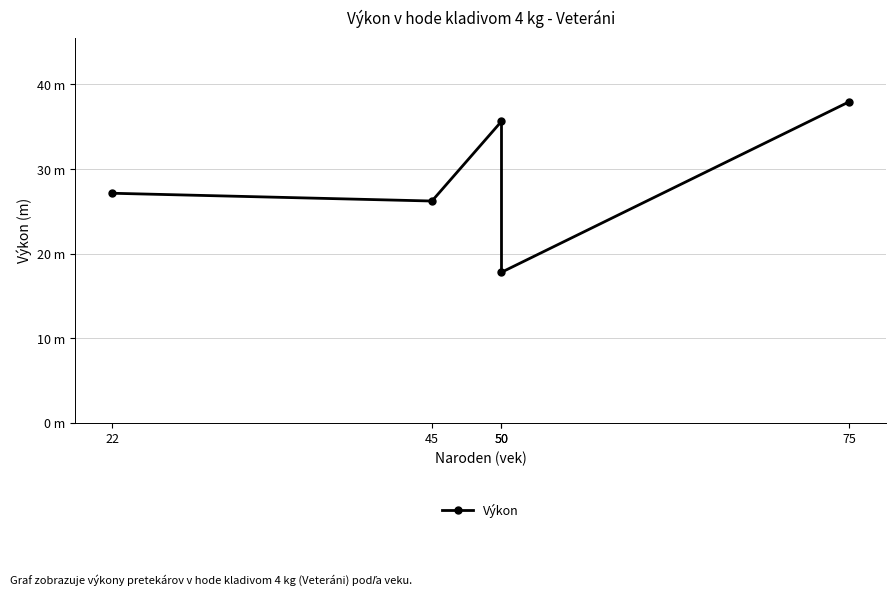

Which label corresponds to the largest value in the chart?

75